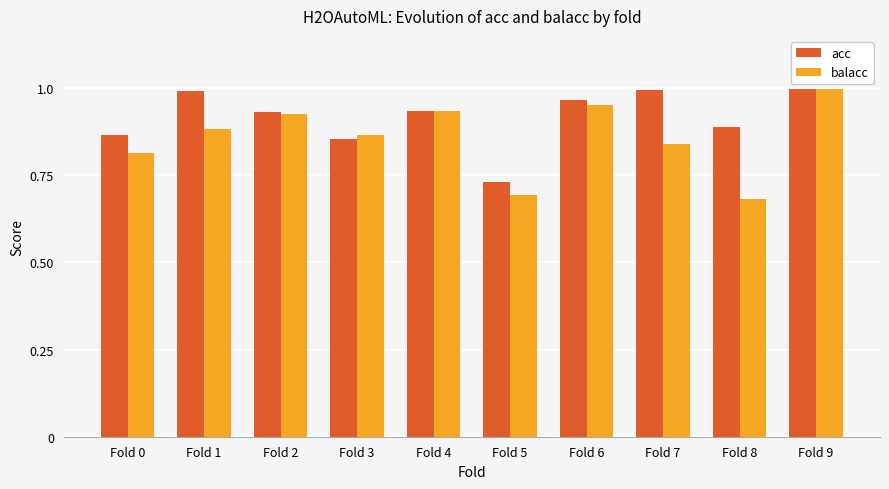

Rank the series by their average value, from highest to lowest.

acc, balacc